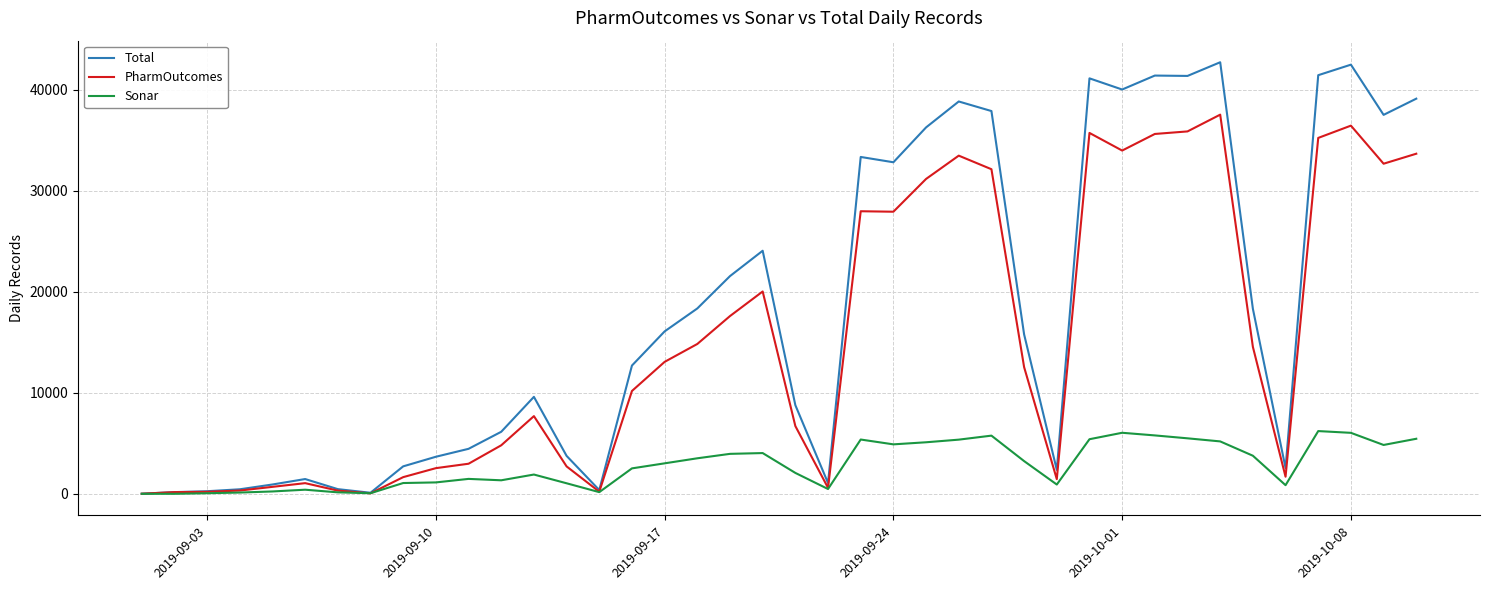

Which series has the widest spread of values?

Total